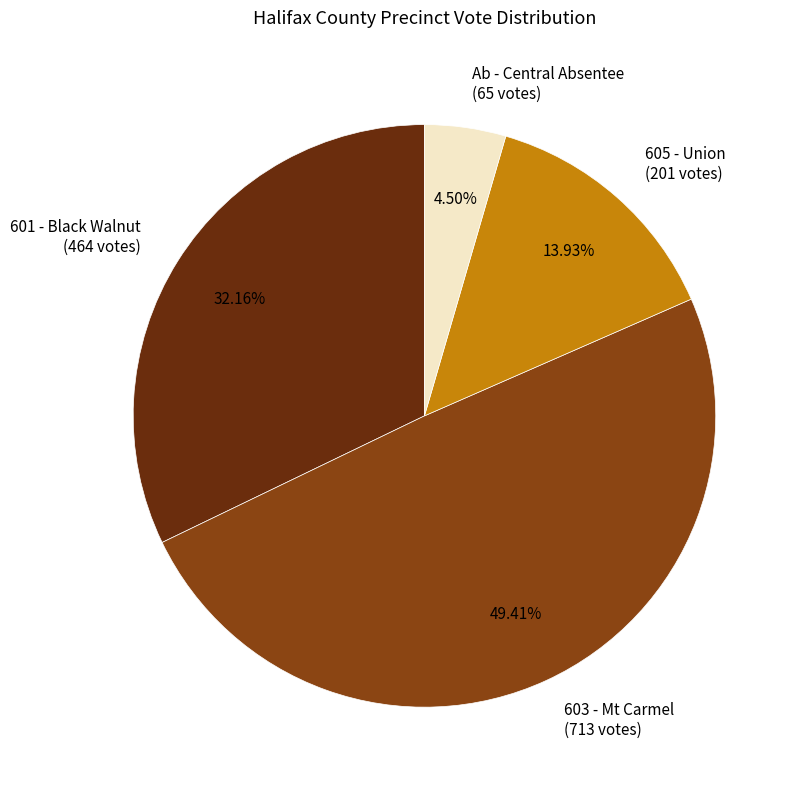

Rank the categories by value from lowest to highest.

Ab - Central Absentee (65 votes), 605 - Union (201 votes), 601 - Black Walnut (464 votes), 603 - Mt Carmel (713 votes)